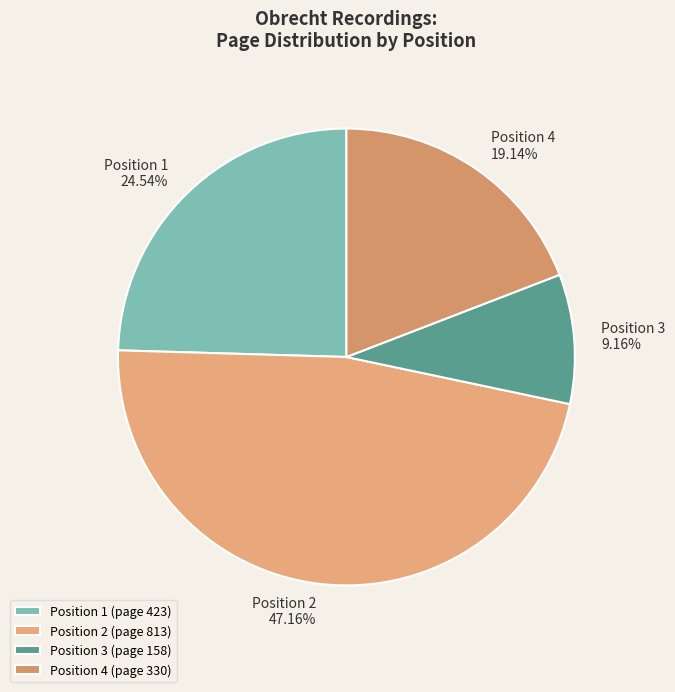

What is the ratio of the value at Position 4 to the value at Position 1?

0.8